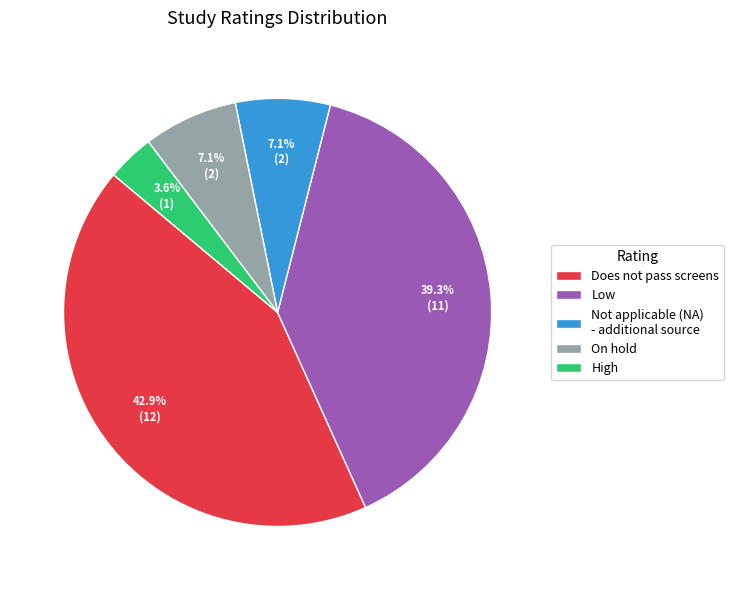

How much of the chart is everything except On hold?

92.9%